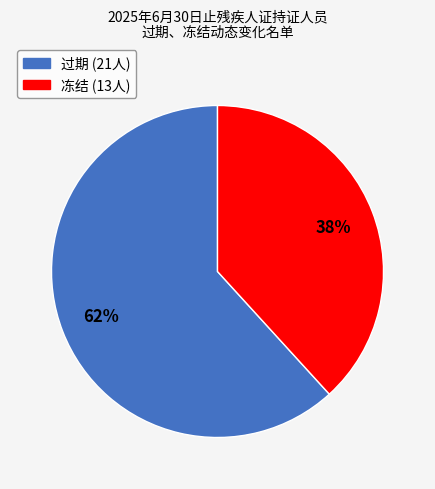

What percentage is the 冻结 slice, to the nearest percent?

38%